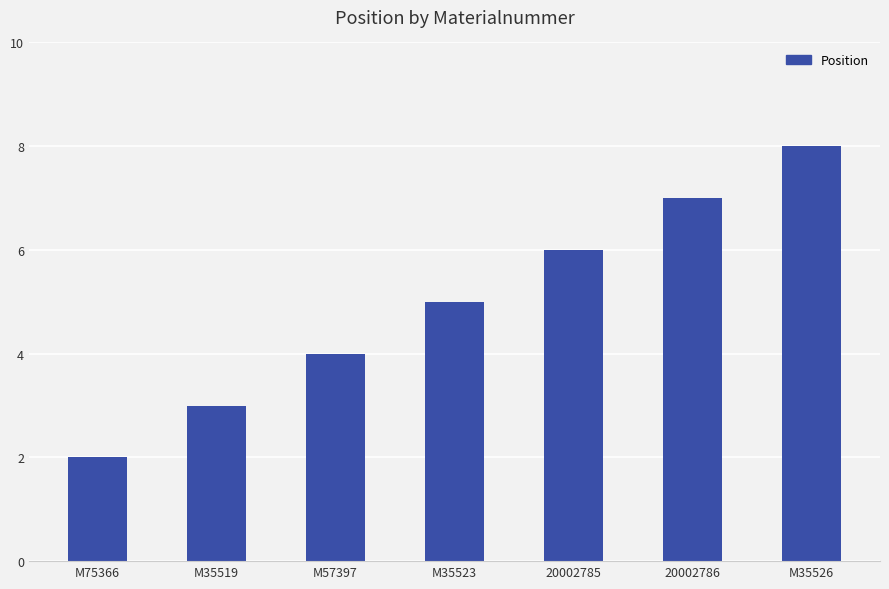

At which category does the chart reach its minimum across all series?

M75366